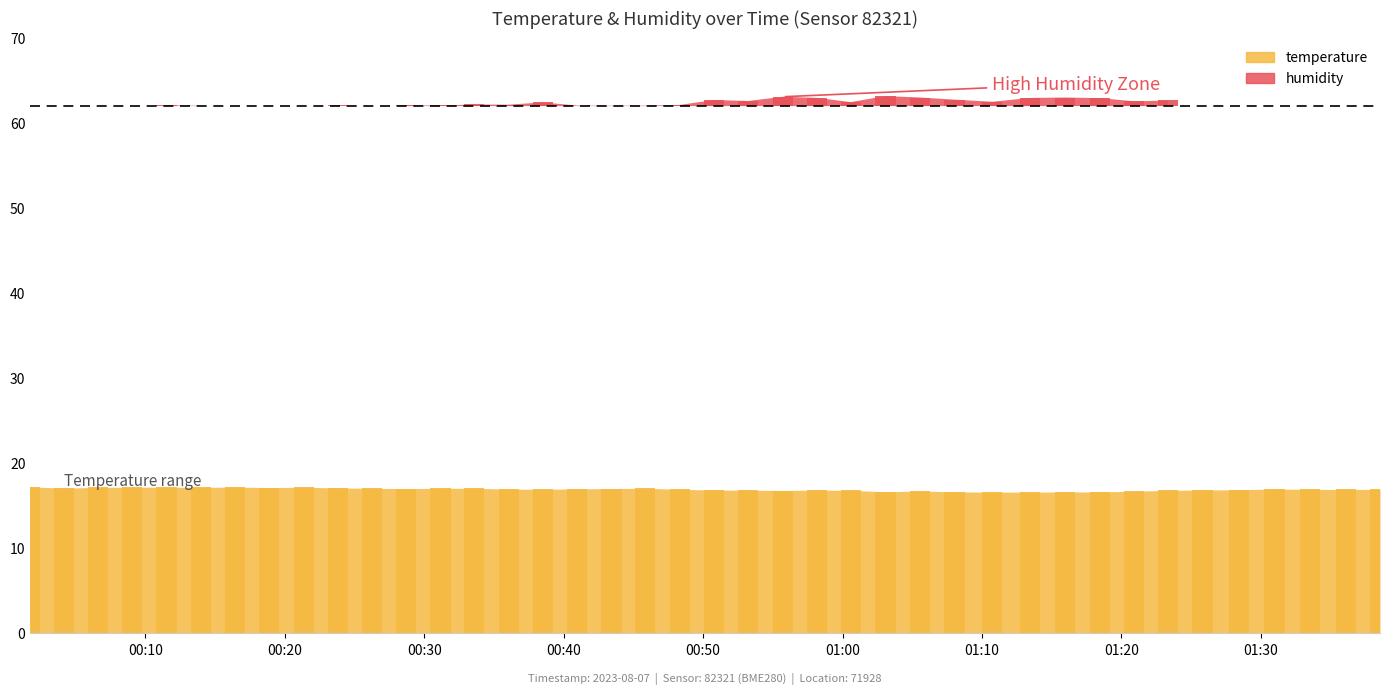

What is the difference between the values at 2023-08-07T00:33:36 and 2023-08-07T01:18:28?

0.4